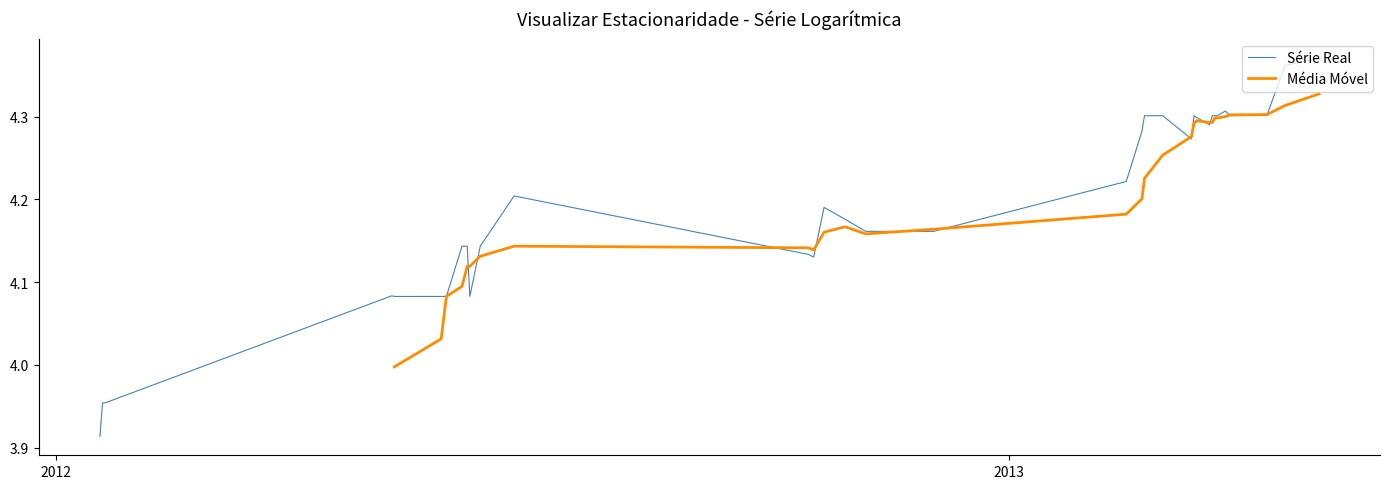

Is this an area chart (filled region under the line)?

No